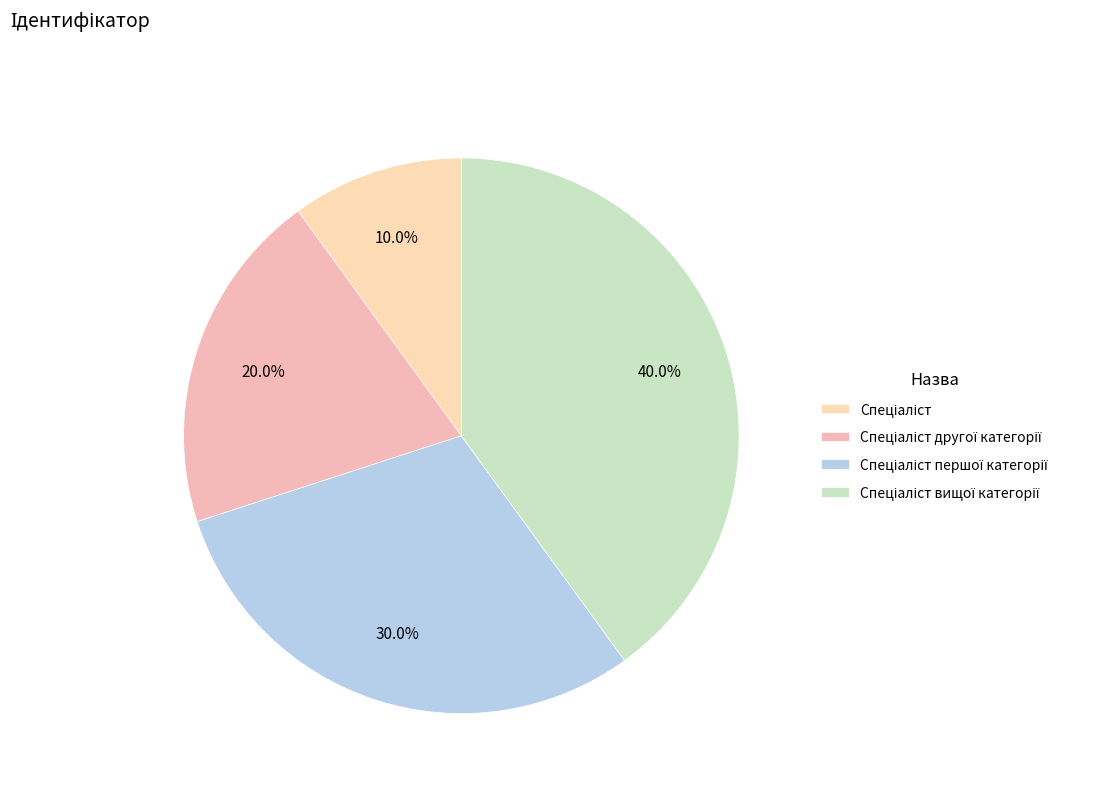

How many slices are in this pie chart?

4